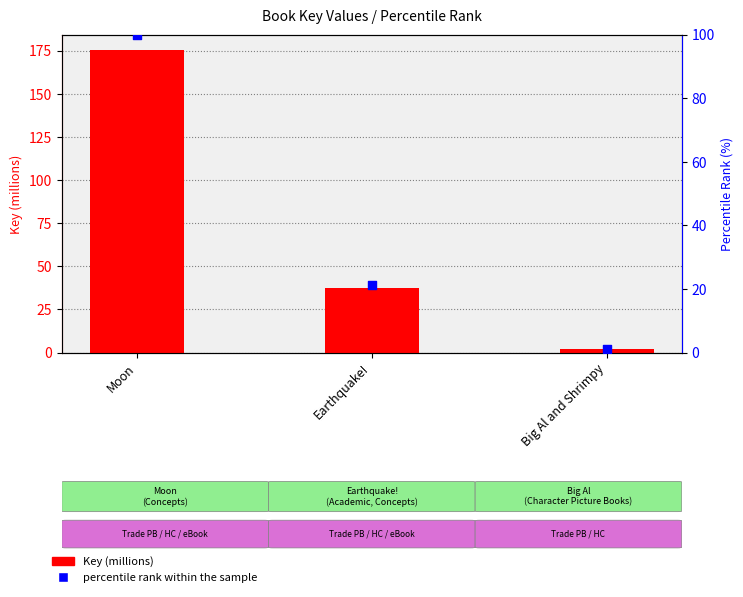

Which series reaches the maximum Y coordinate?

Key (millions)